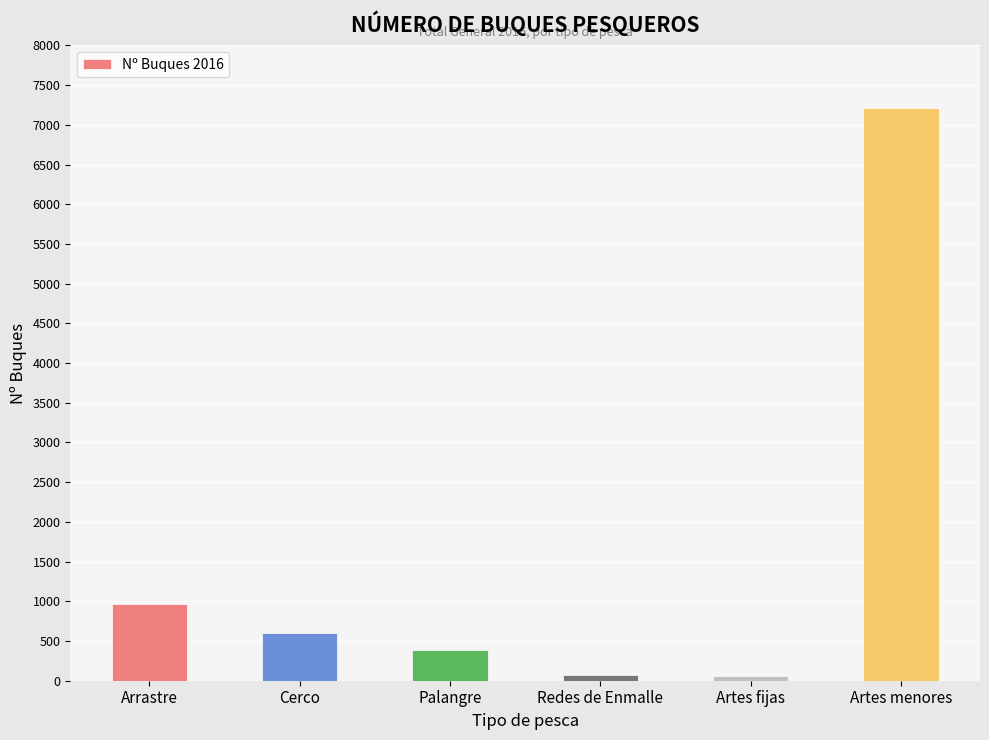

The chart shows a value of 321 at Arrastre. True or false?

False